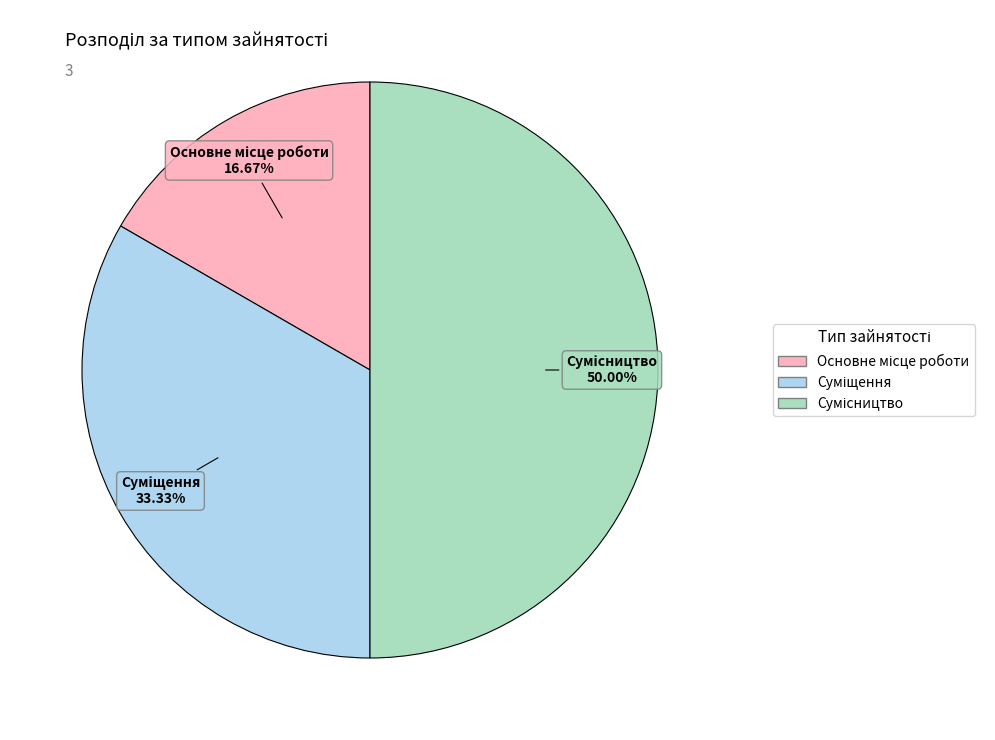

To the nearest percent, what is the difference between the Сумісництво and Суміщення slice percentages?

17%